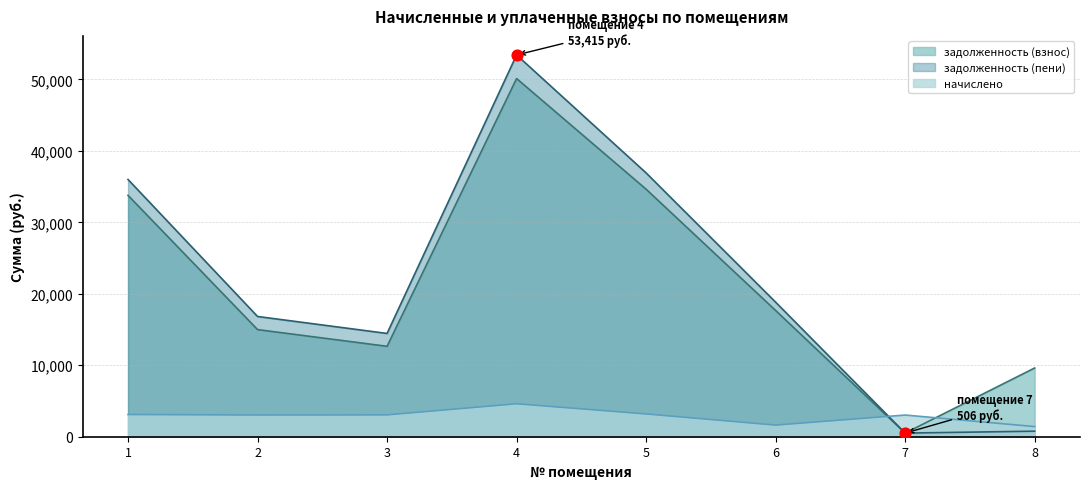

Is the value of начислено at 2 greater than the value of задолженность (взнос) at 4?

No